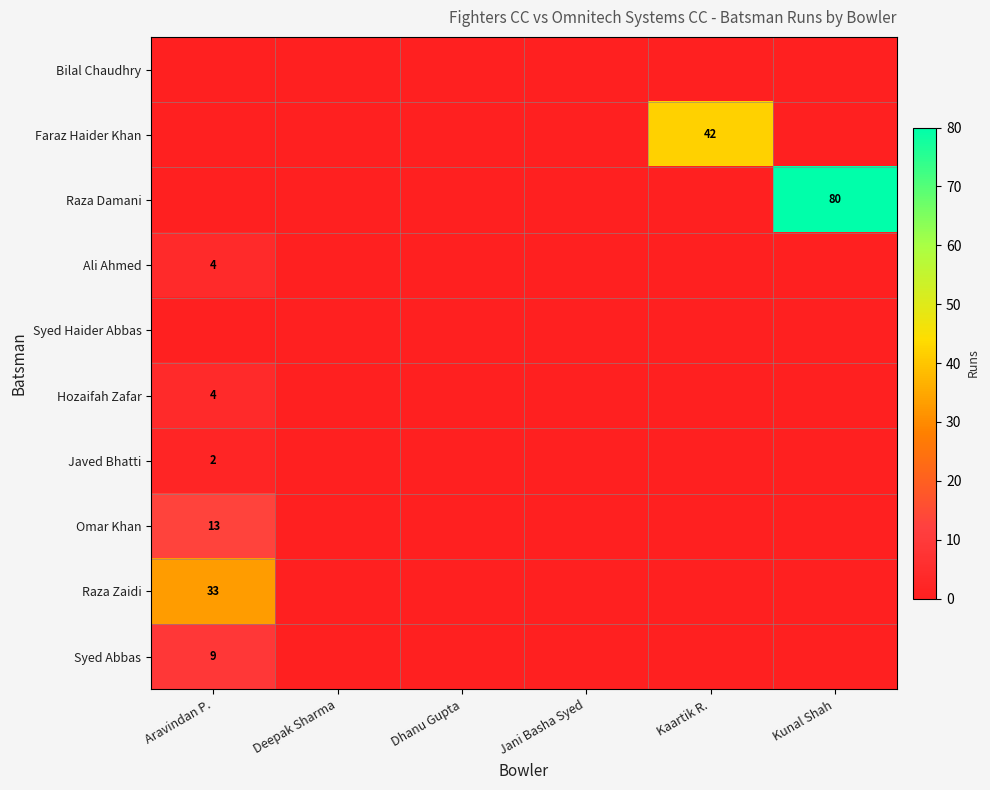

What is the maximum value shown in the chart?

80